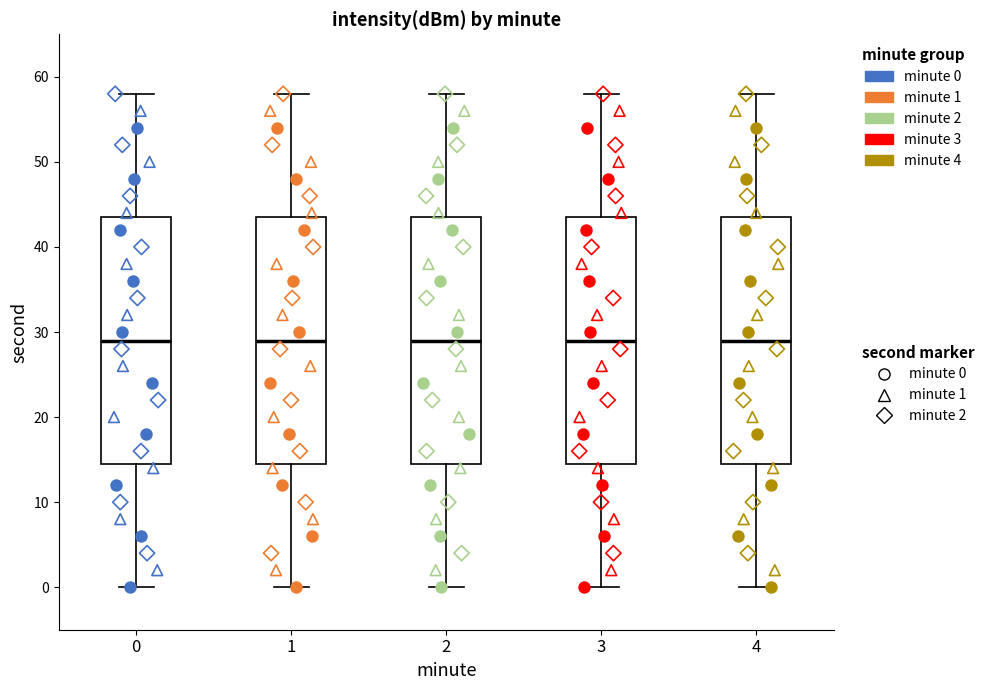

Where is the upper edge of the box at x = 4 on the y-axis? The values are not printed on the chart, so give them approximately, as read against the axis.

44